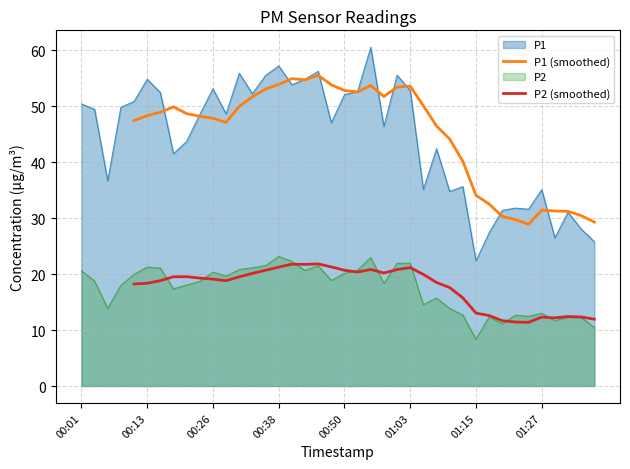

True or false: P2 and P1 cross at least once.

False